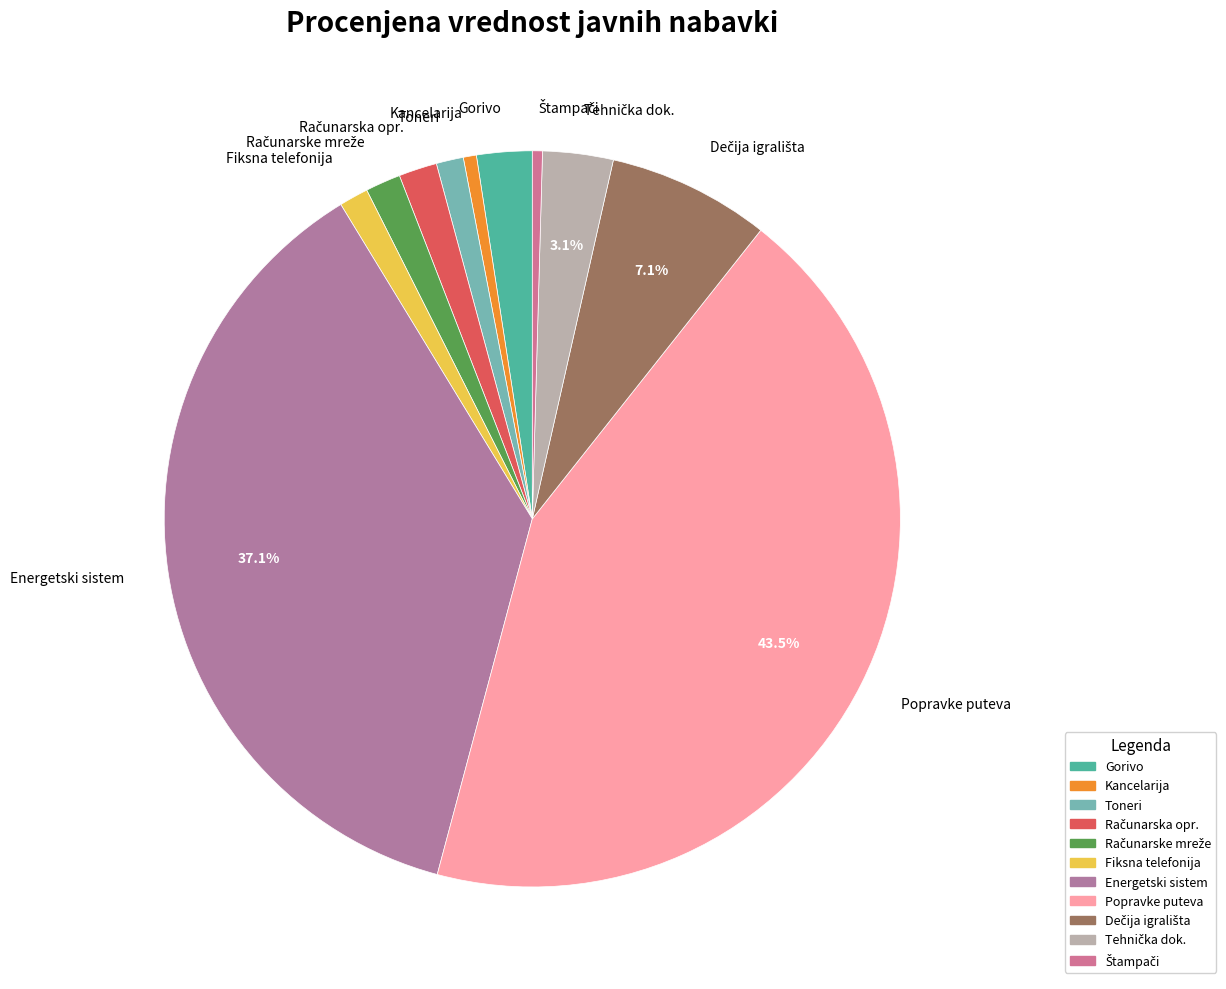

What is the largest slice in the pie chart?

Popravke puteva